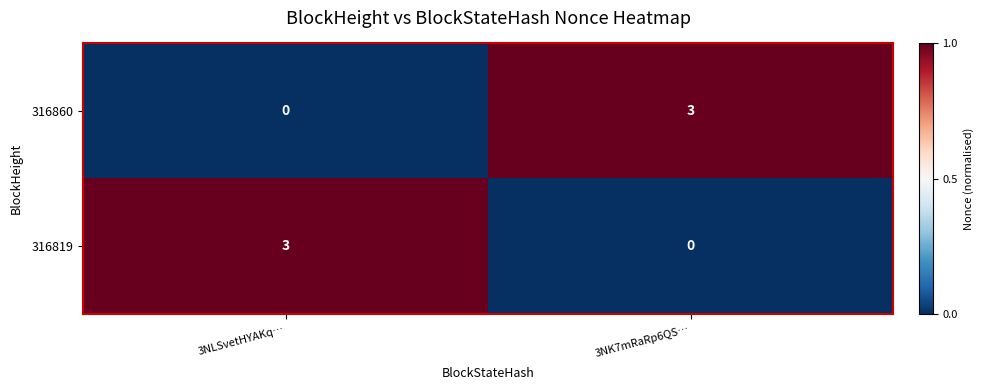

Count the number of categories in the chart.

2